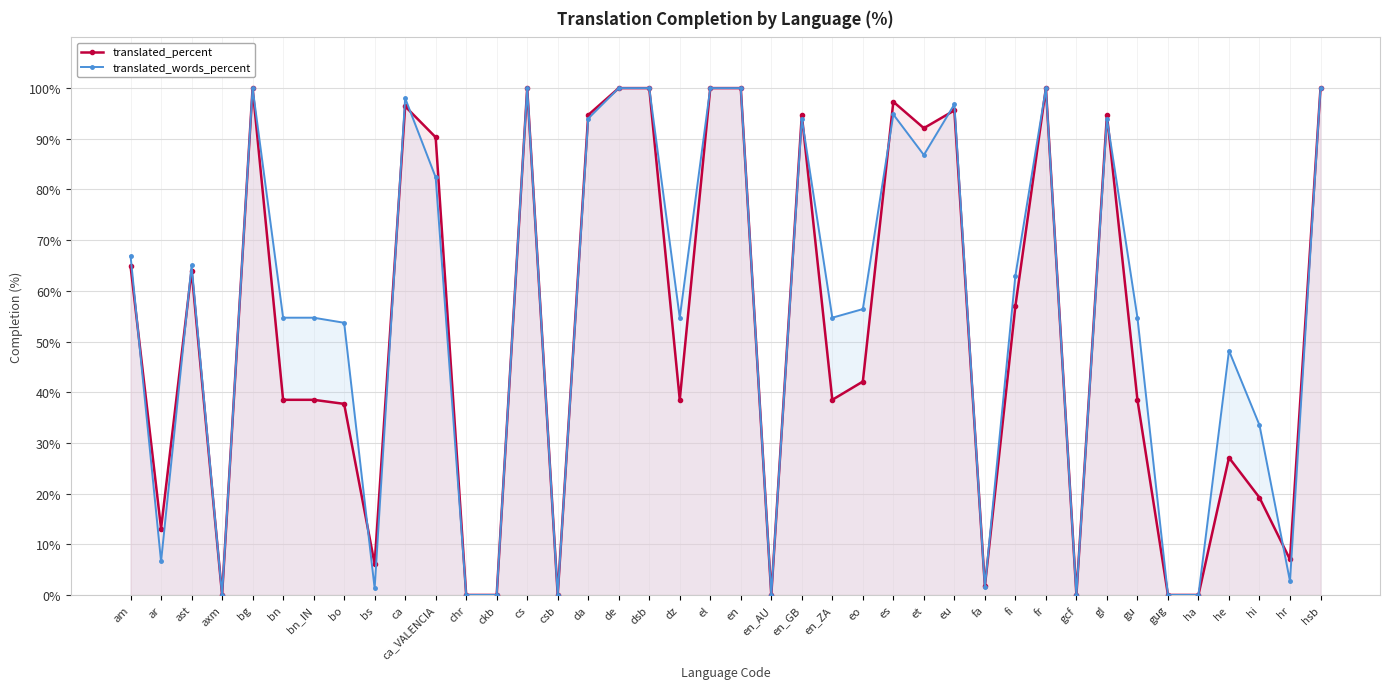

At which category is the sum across all series the highest?

bg